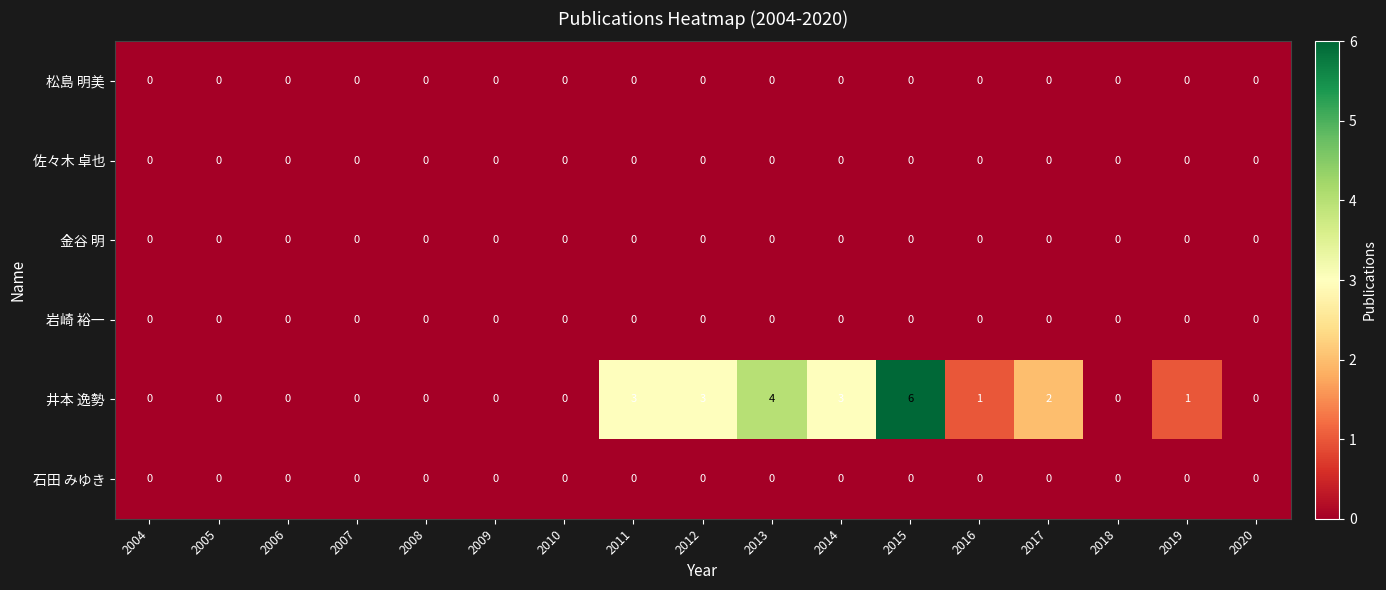

What is the difference between the second highest and minimum values in the 井本 逸勢 series?

4